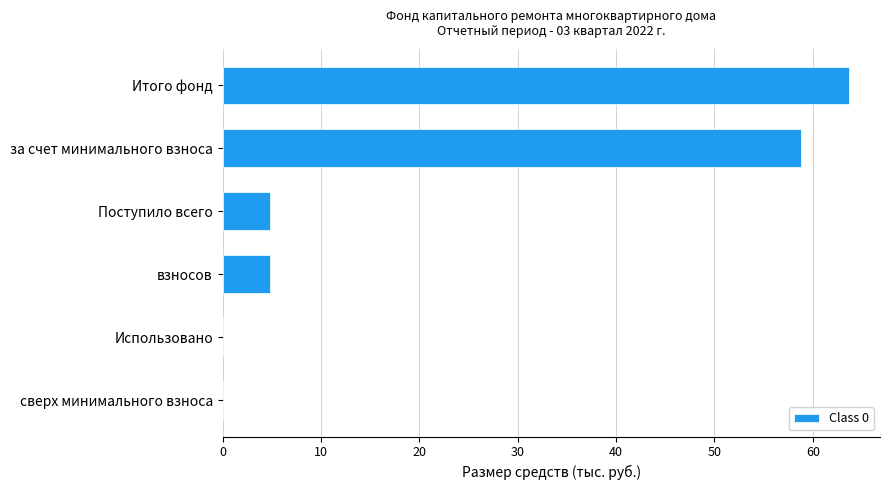

What is the sum of all values?

132.1